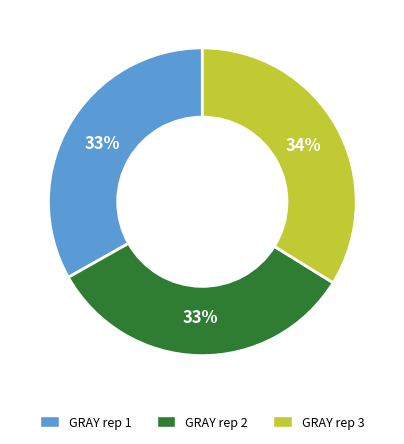

To the nearest percent, what is the combined percentage of GRAY rep 1 and GRAY rep 2?

66%